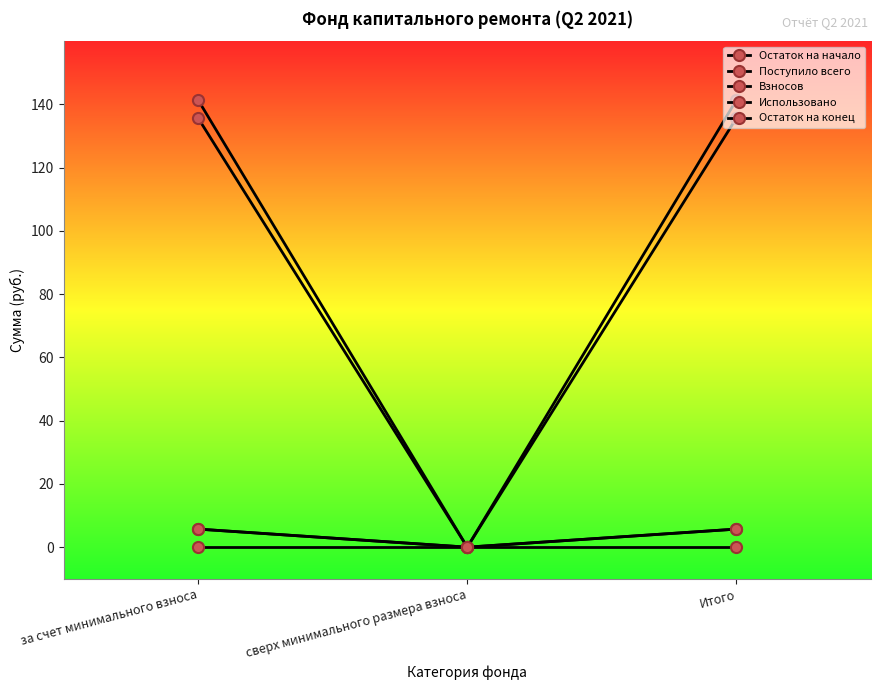

Which series has the largest total across all categories?

Остаток на конец